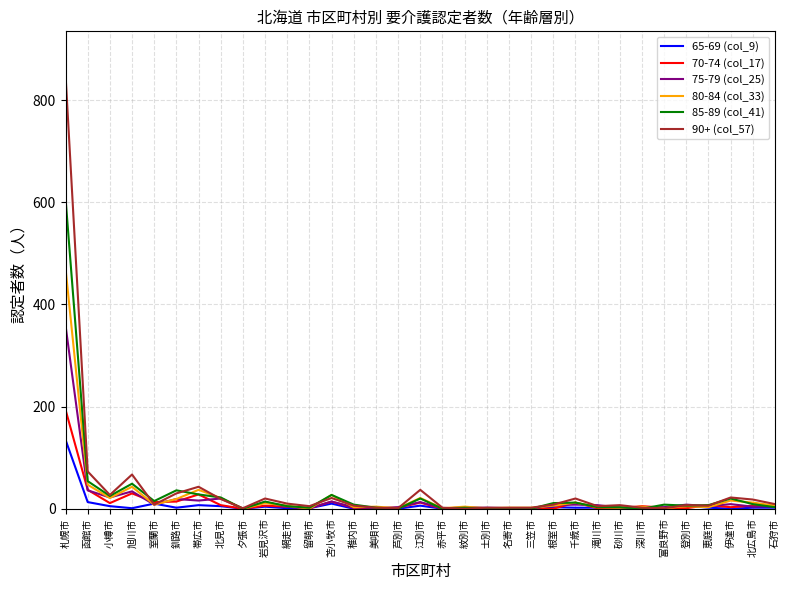

Which series has the largest range (max minus min)?

90+ (col_57)